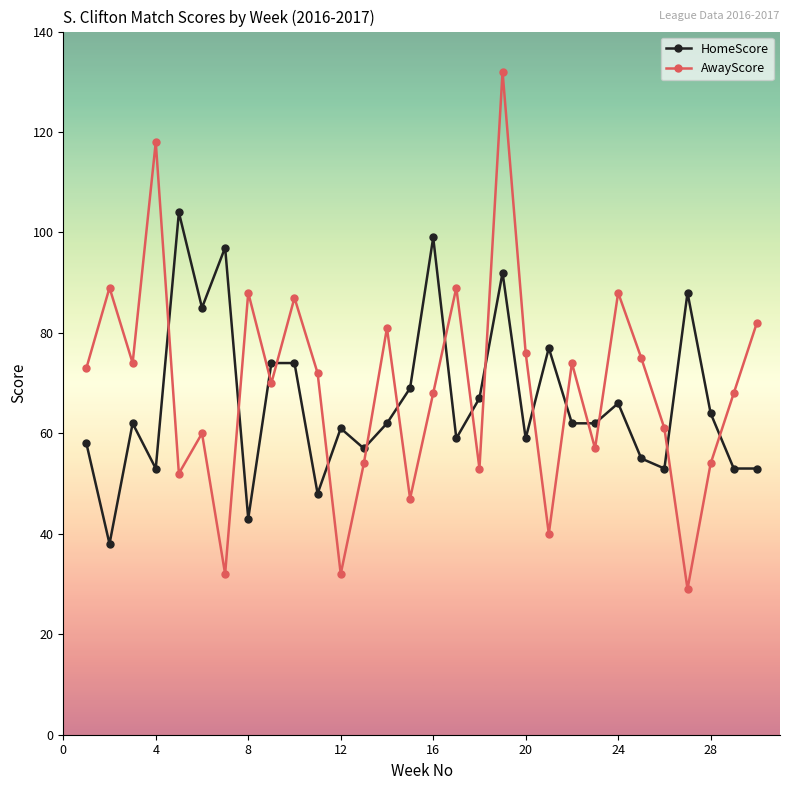

True or false: HomeScore has more than 0 points higher than both neighbors.

True